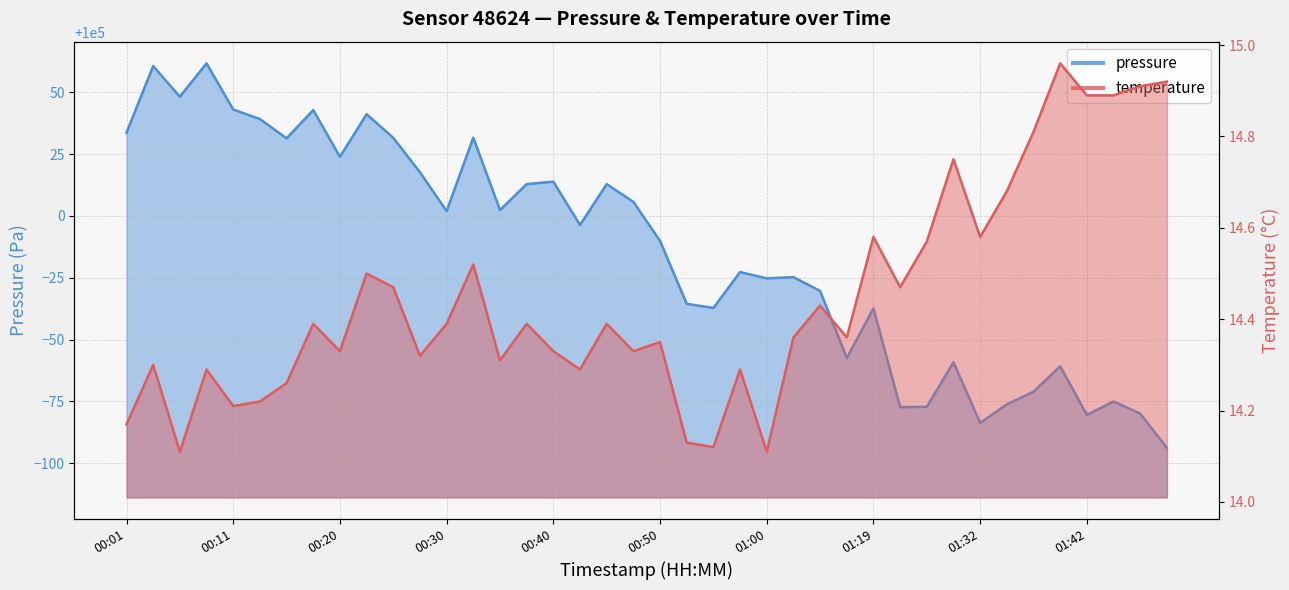

At which category does temperature reach its first local valley?

00:06